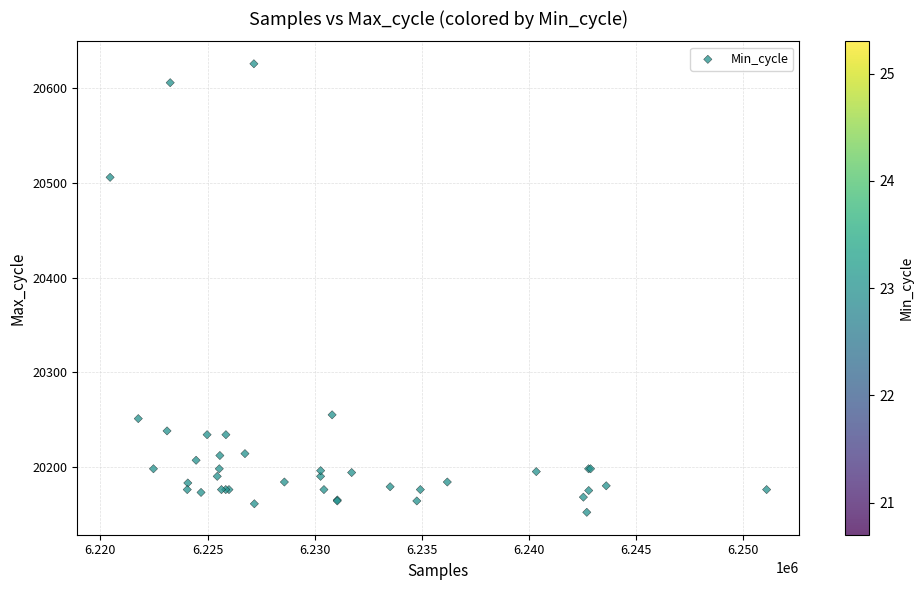

What Y value in the scatter plot is closest to 20389?

20506